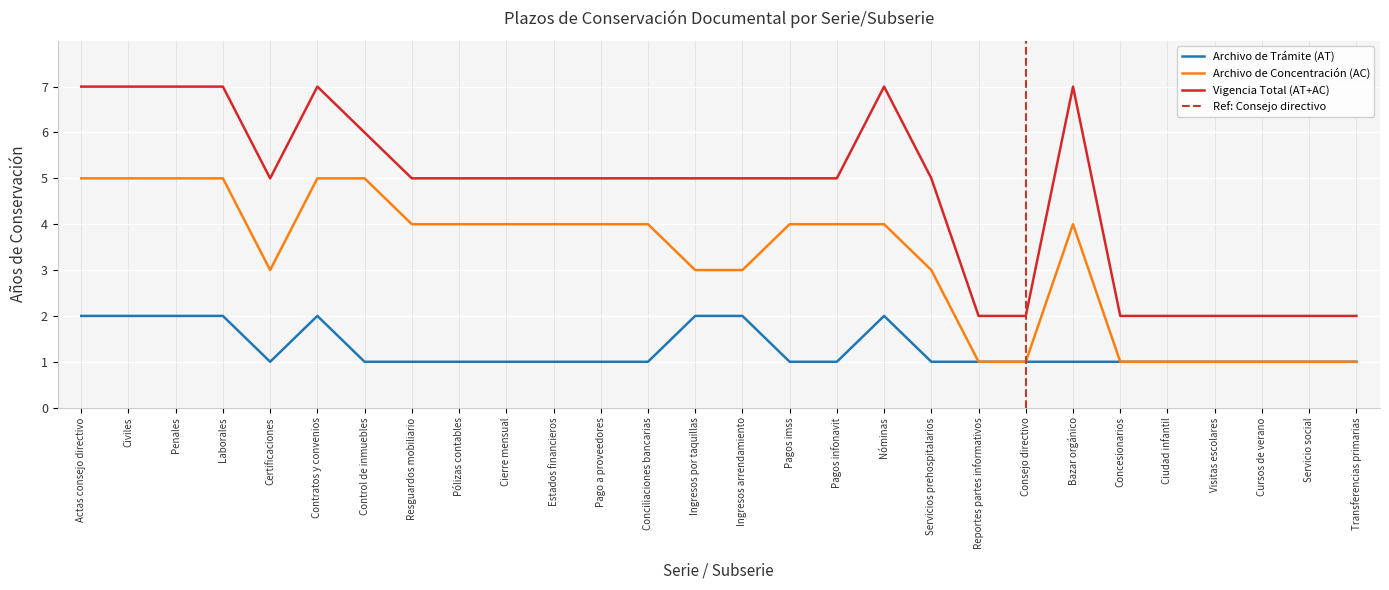

What is the spread (max minus min) of values at Reportes partes informativos?

1